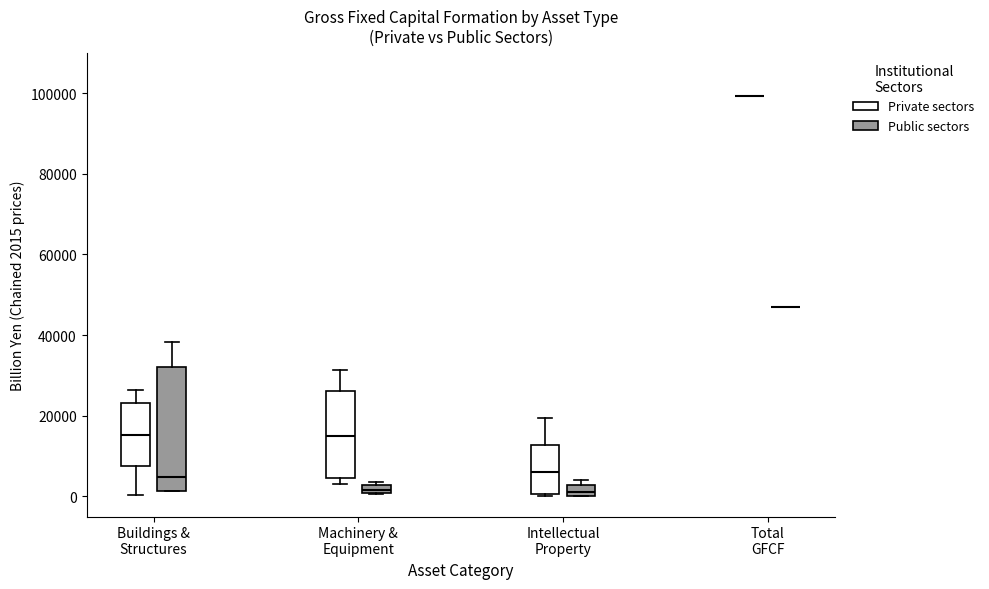

Which box is the tallest, from its lower edge to its upper edge?

Buildings & Structures (Public sectors)